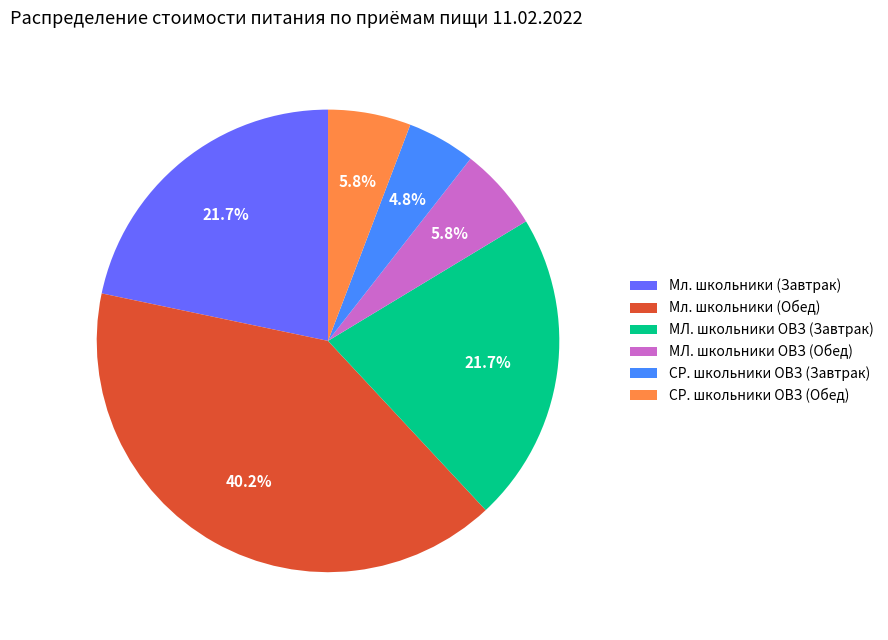

To the nearest percent, what portion does МЛ. школьники ОВЗ (Обед) represent?

6%